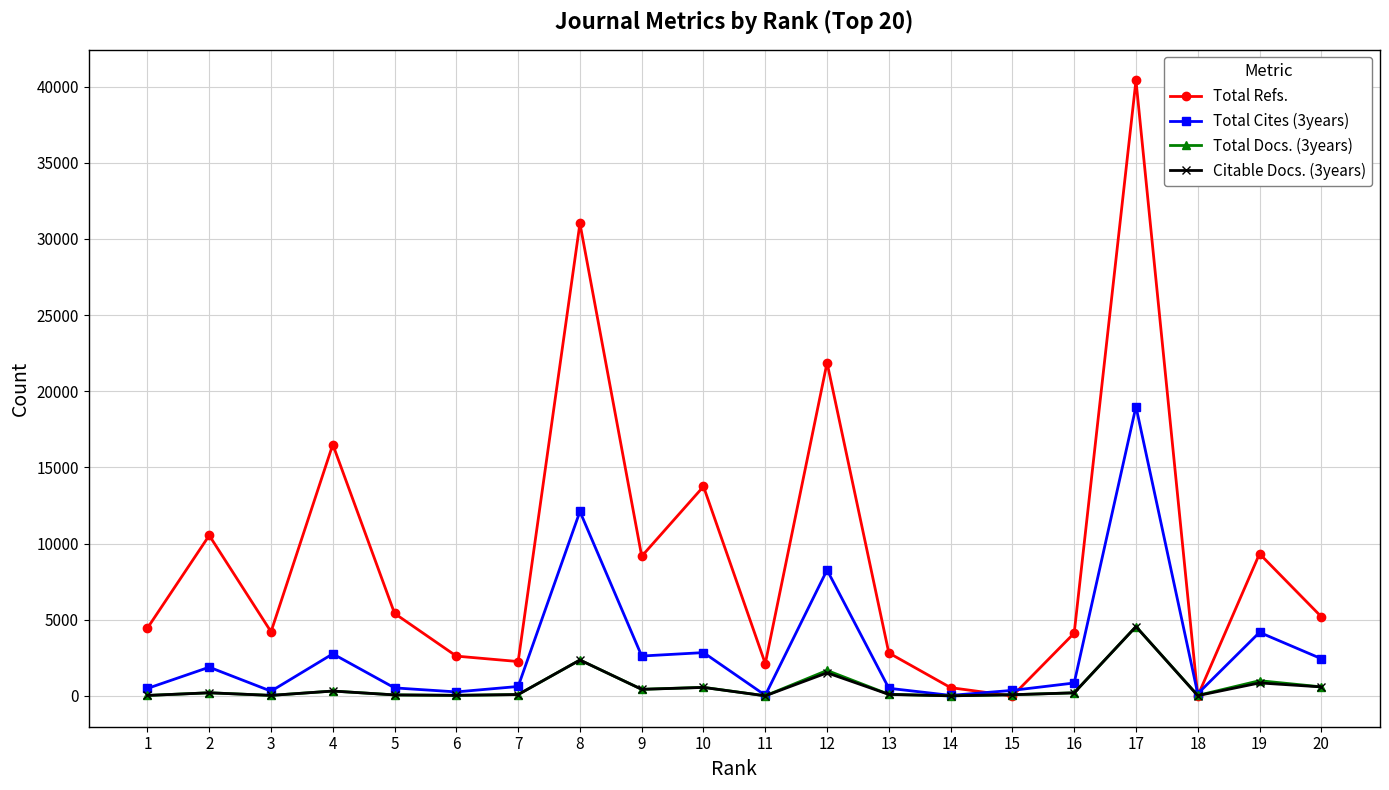

At which label does Citable Docs. (3years) first exceed 204?

2